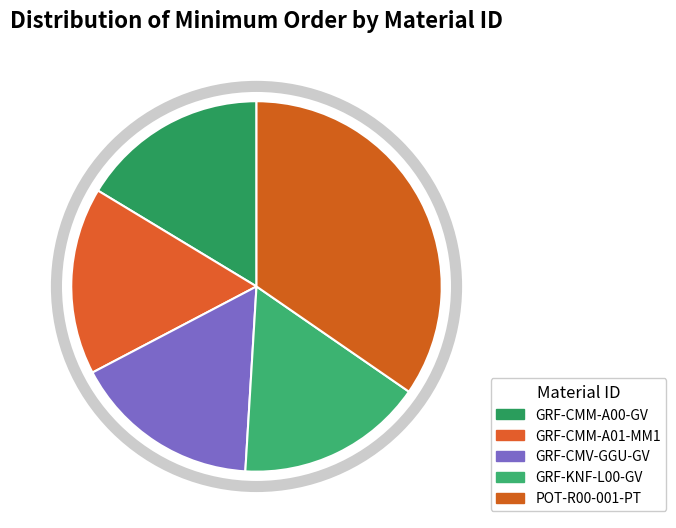

Count the number of slices in the pie.

5